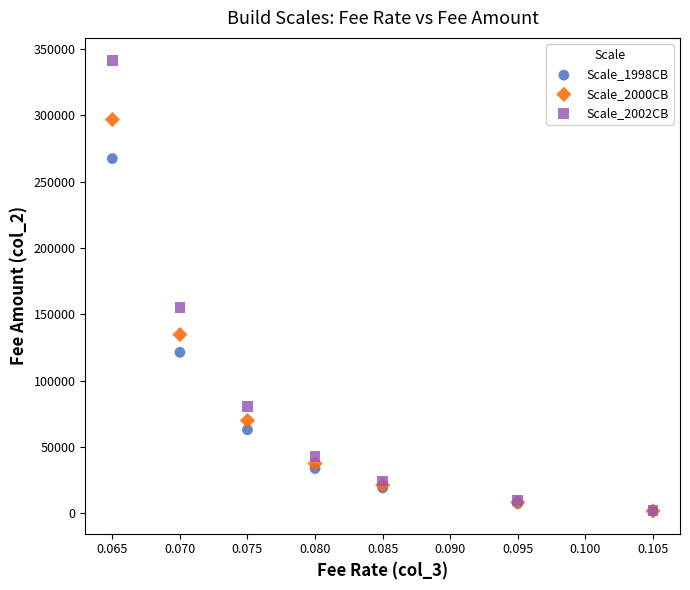

Across all series, what Y value is closest to 171530?

155000